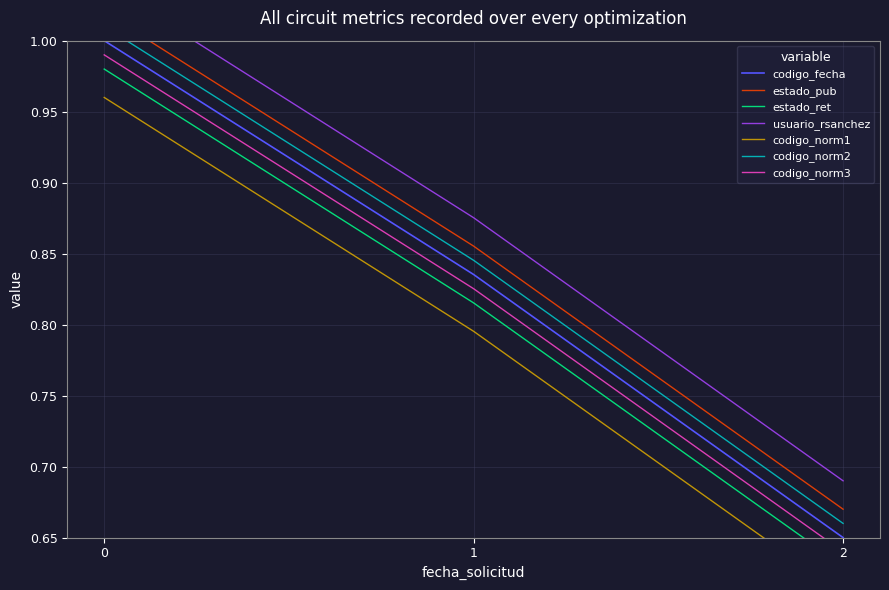

True or false: codigo_fecha has a value of 0.2 at 2.

False